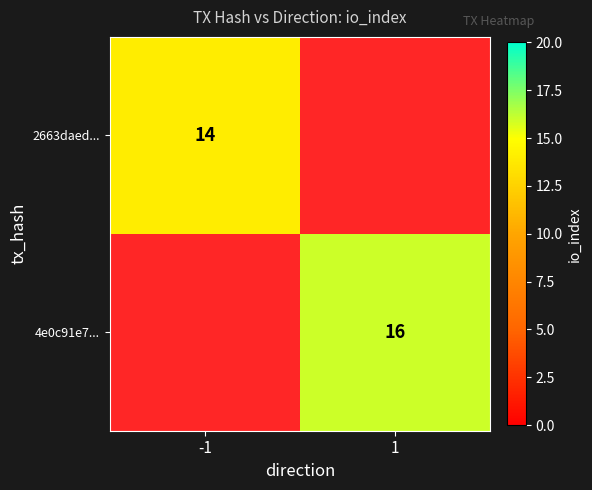

The value of 4e0c91e7... at 1 is 16. True or false?

True